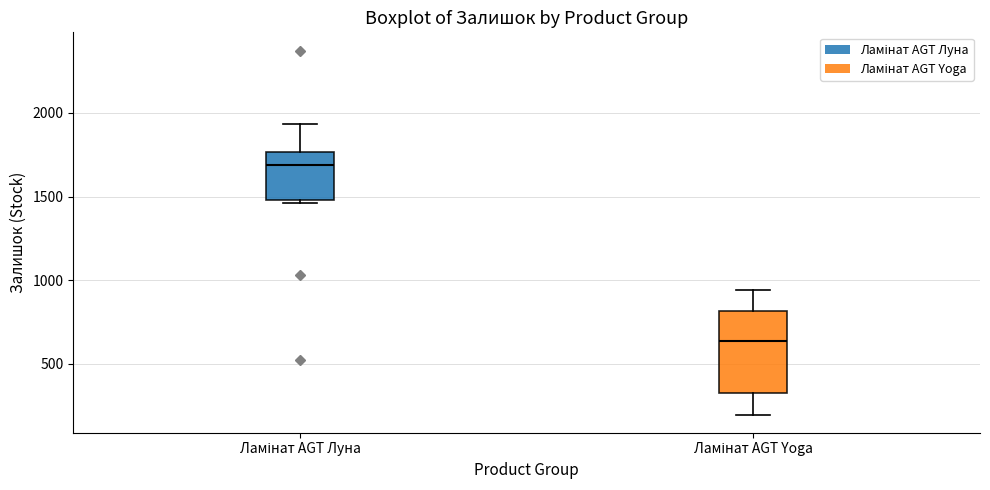

Where is the upper edge of the box for Ламінат AGT Yoga on the y-axis? The values are not printed on the chart, so give them approximately, as read against the axis.

800